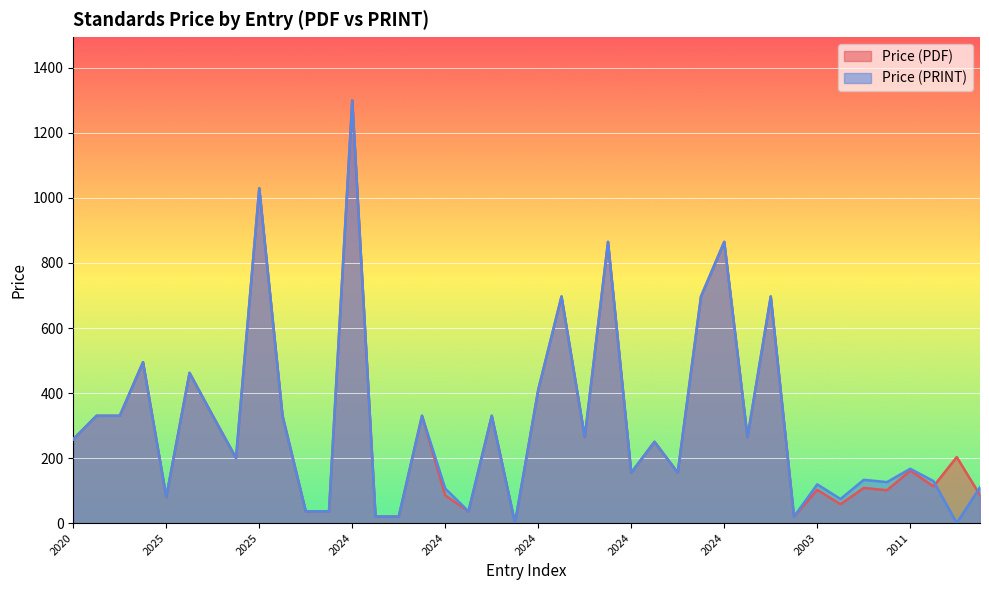

Reading left to right, what are all the values shown in this chart?

Price (PDF): 258	330	330	495	80	462	330	200	1030	330	36	36	1300	20	20	330	85	36	330	0	410	697	264	865	155	250	155	697	865	264	697	20	102	58	108	101	161	113	203	86
Price (PRINT): 258	330	330	495	80	462	330	200	1030	330	36	36	1300	20	20	330	106	36	330	0	410	697	264	865	155	250	155	697	865	264	697	20	119	74	133	126	167	129	0	110